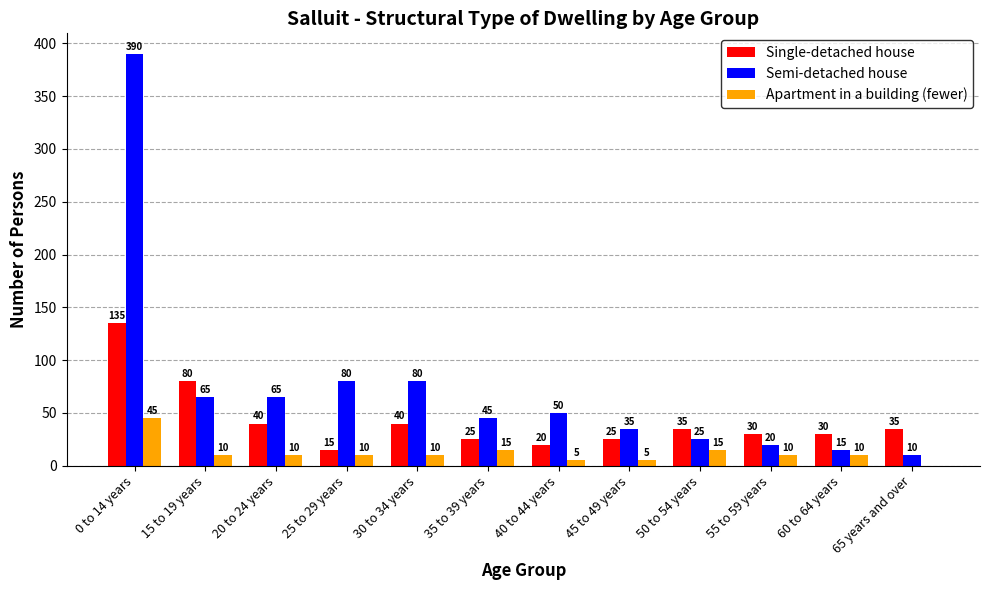

What is the sum of the Apartment in a building (fewer) values at 65 years and over and 25 to 29 years?

10